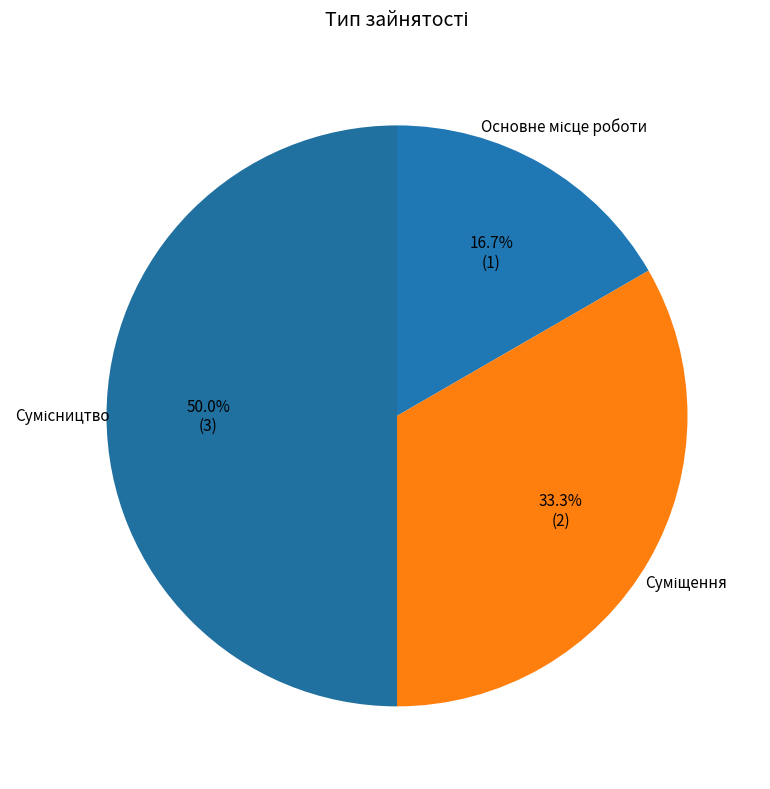

Count the number of slices in the pie.

3